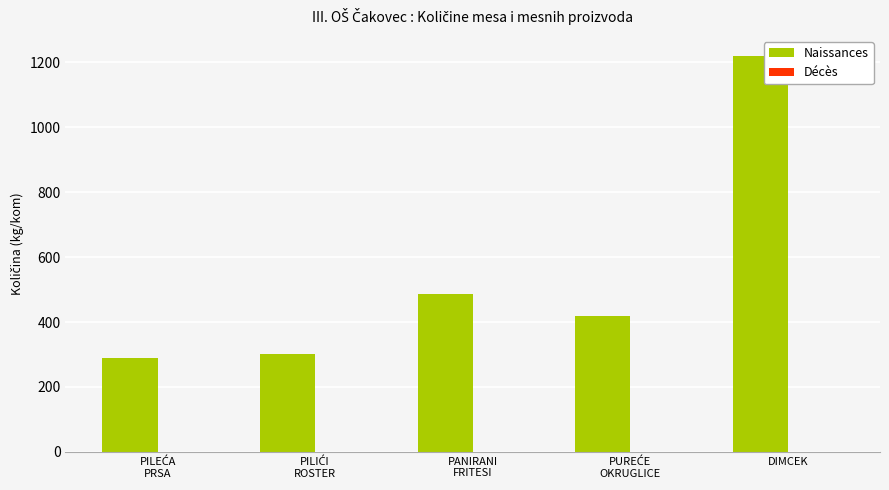

Which label corresponds to the largest value in the chart?

DIMCEK